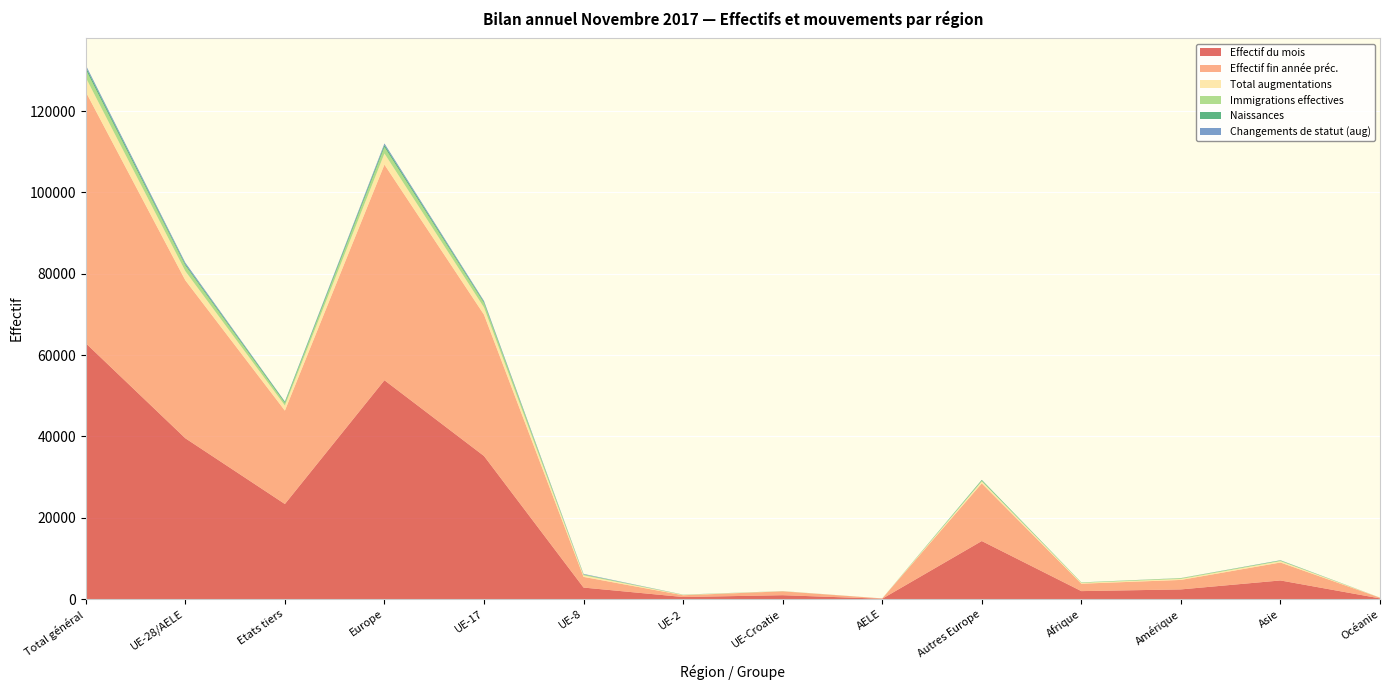

Reading left to right, extract all data points from this chart.

Effectif du mois: Total général=62912	UE-28/AELE=39539	Etats tiers=23373	Europe=53806	UE-17=35181	UE-8=2826	UE-2=505	UE-Croatie=950	AELE=77	Autres Europe=14267	Afrique=1954	Amérique=2372	Asie=4575	Océanie=162
Effectif fin année préc.: Total général=61808	UE-28/AELE=38841	Etats tiers=22967	Europe=53021	UE-17=34753	UE-8=2629	UE-2=434	UE-Croatie=949	AELE=76	Autres Europe=14180	Afrique=1823	Amérique=2333	Asie=4411	Océanie=174
Total augmentations: Total général=3505	UE-28/AELE=2251	Etats tiers=1254	Europe=2729	UE-17=1760	UE-8=378	UE-2=81	UE-Croatie=28	AELE=4	Autres Europe=478	Afrique=196	Amérique=238	Asie=328	Océanie=12
Immigrations effectives: Total général=1984	UE-28/AELE=1377	Etats tiers=607	Europe=1576	UE-17=1090	UE-8=215	UE-2=53	UE-Croatie=15	AELE=4	Autres Europe=199	Afrique=79	Amérique=186	Asie=132	Océanie=11
Naissances: Total général=647	UE-28/AELE=346	Etats tiers=301	Europe=521	UE-17=300	UE-8=32	UE-2=5	UE-Croatie=9	AELE=0	Autres Europe=175	Afrique=42	Amérique=14	Asie=69	Océanie=1
Changements de statut (aug): Total général=440	UE-28/AELE=368	Etats tiers=72	Europe=381	UE-17=233	UE-8=113	UE-2=19	UE-Croatie=3	AELE=0	Autres Europe=13	Afrique=2	Amérique=22	Asie=35	Océanie=0